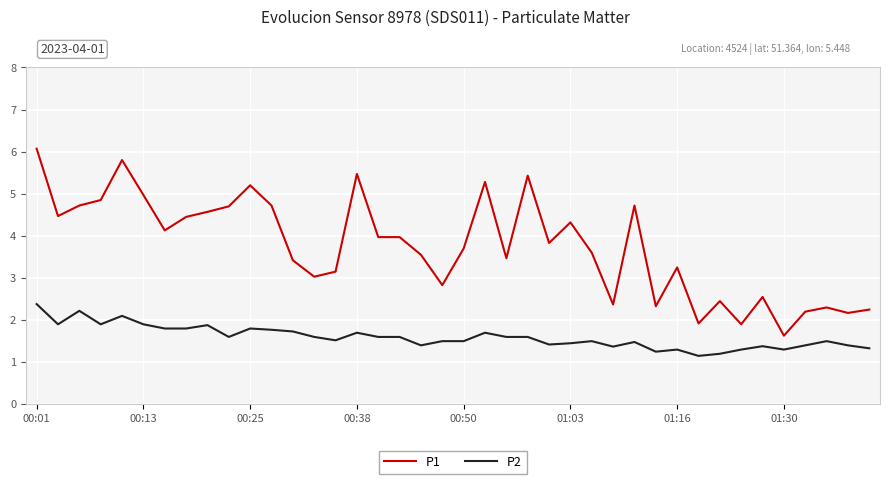

Does the chart display data point markers on the line(s)?

No